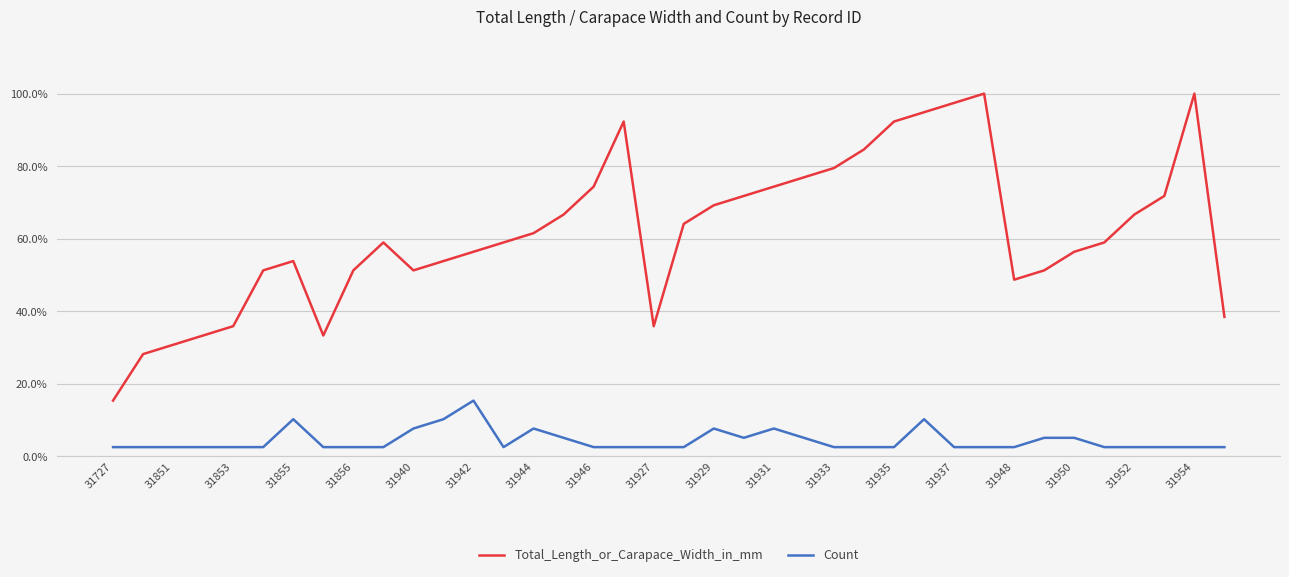

What is the minimum value shown in the chart?

2.6